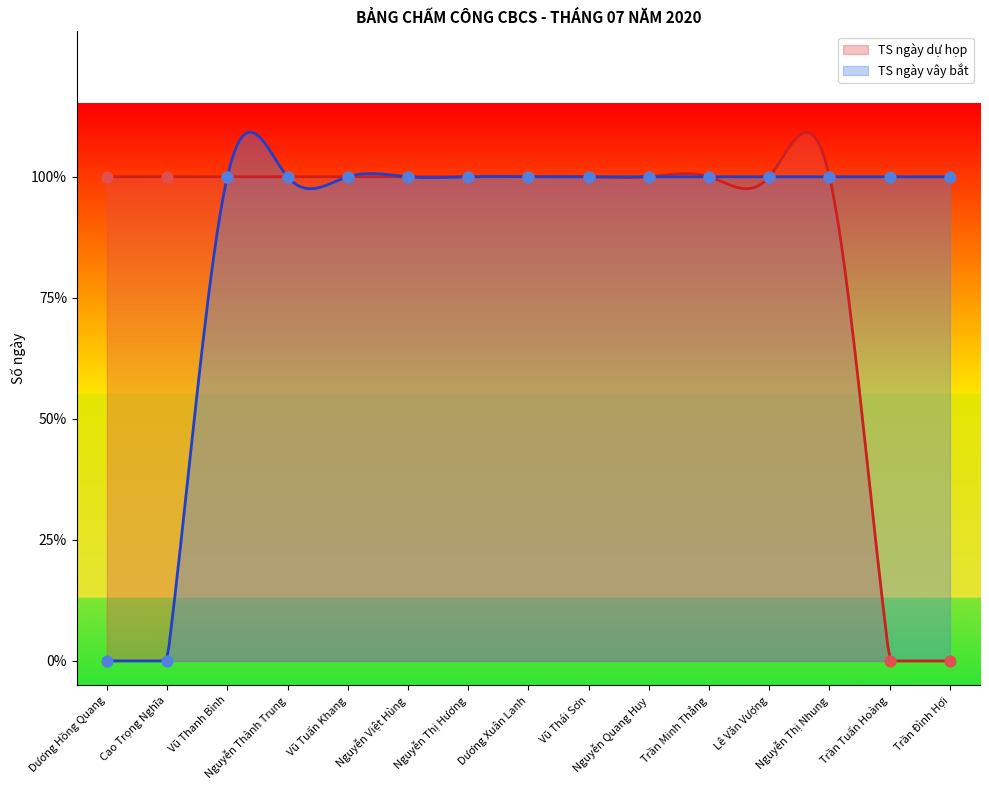

Which series has the largest total across all categories?

TS ngày dự họp